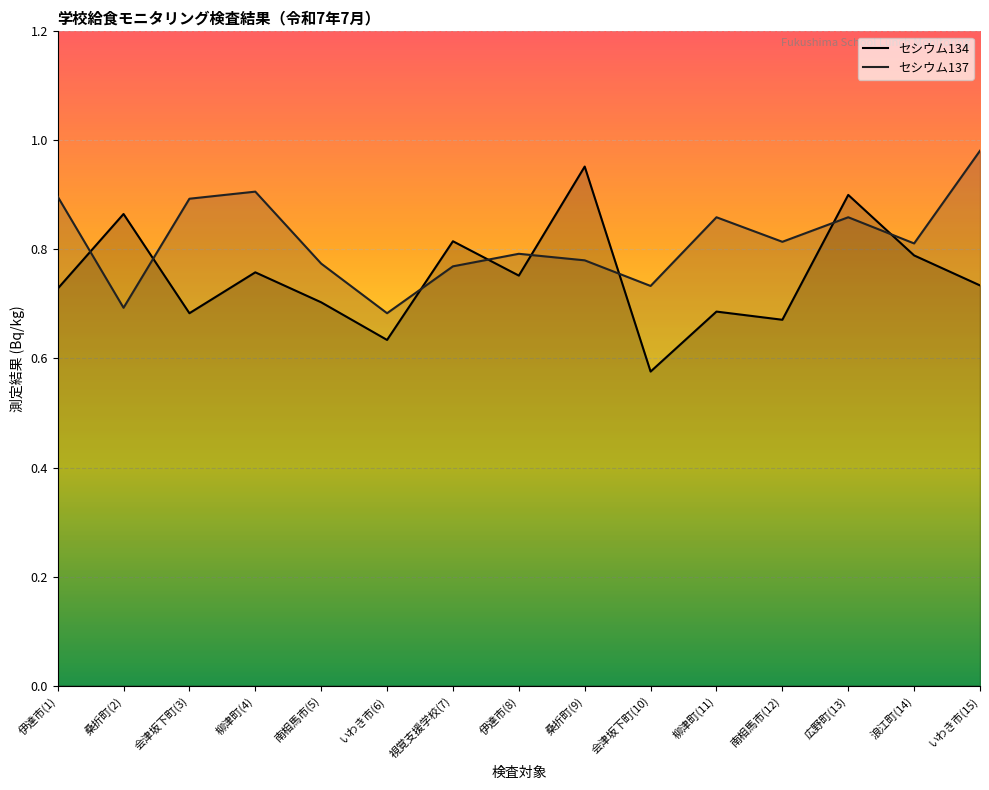

What is the sum of all セシウム137 values?

12.2